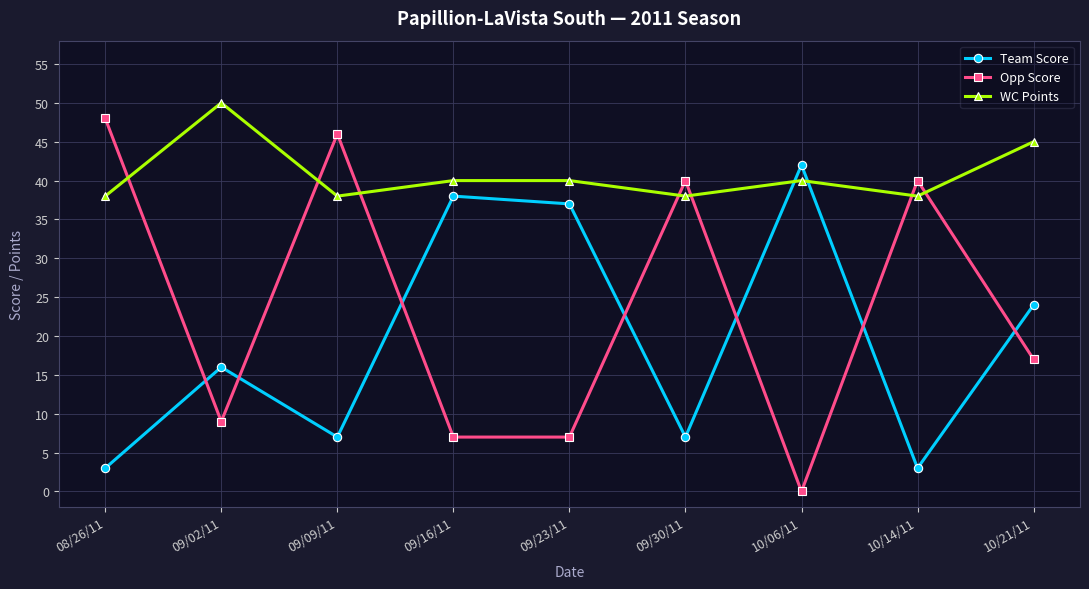

How many intersections are there between WC Points and Team Score?

2